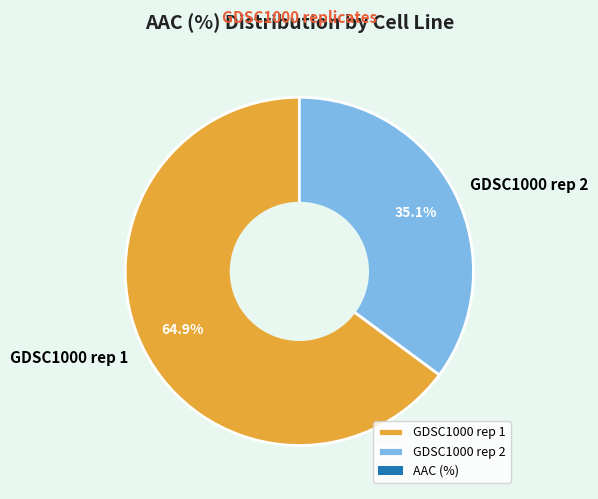

To the nearest percent, what portion does GDSC1000 rep 1 represent?

65%